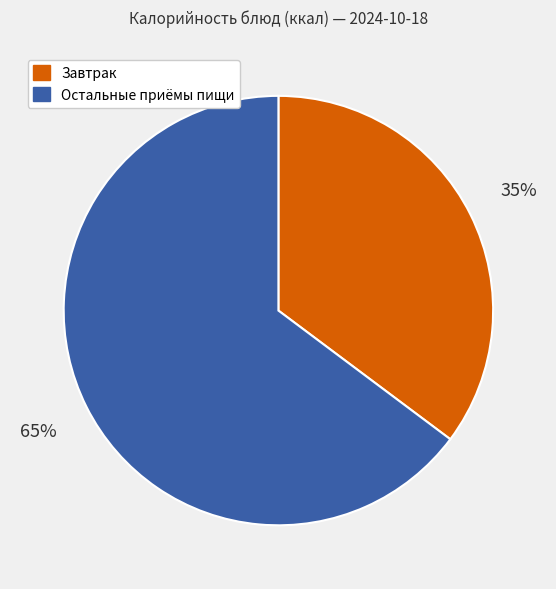

To the nearest percent, what is the average slice percentage?

50%